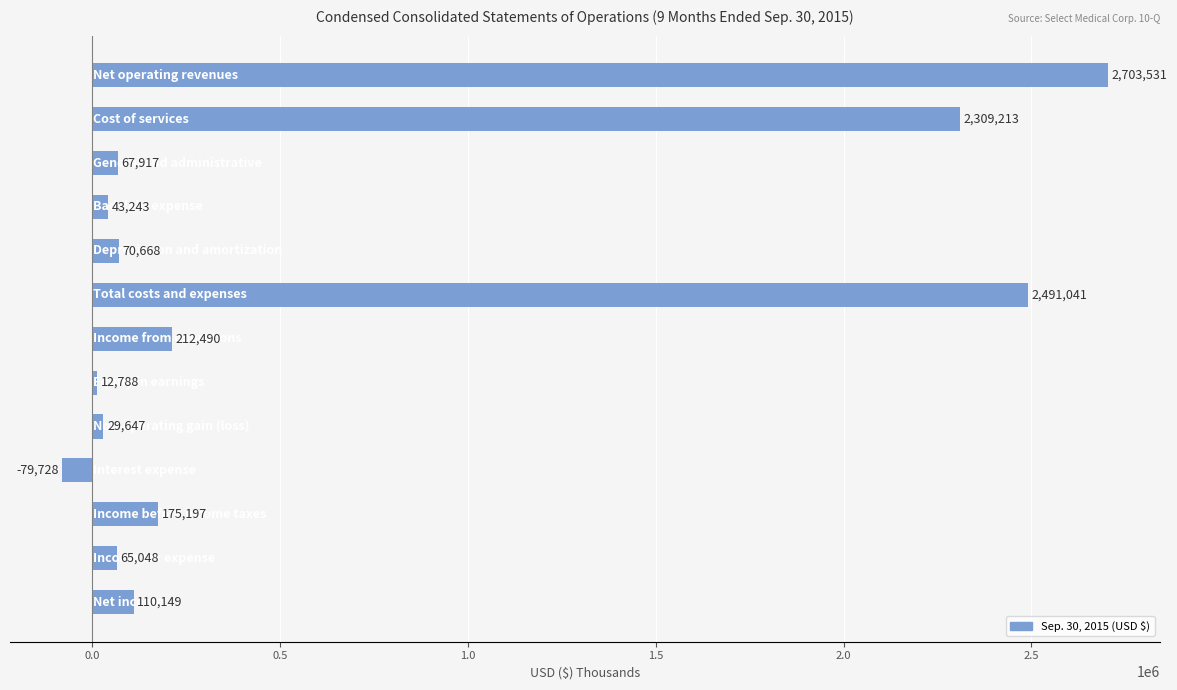

How many data points are less than 70668?

6